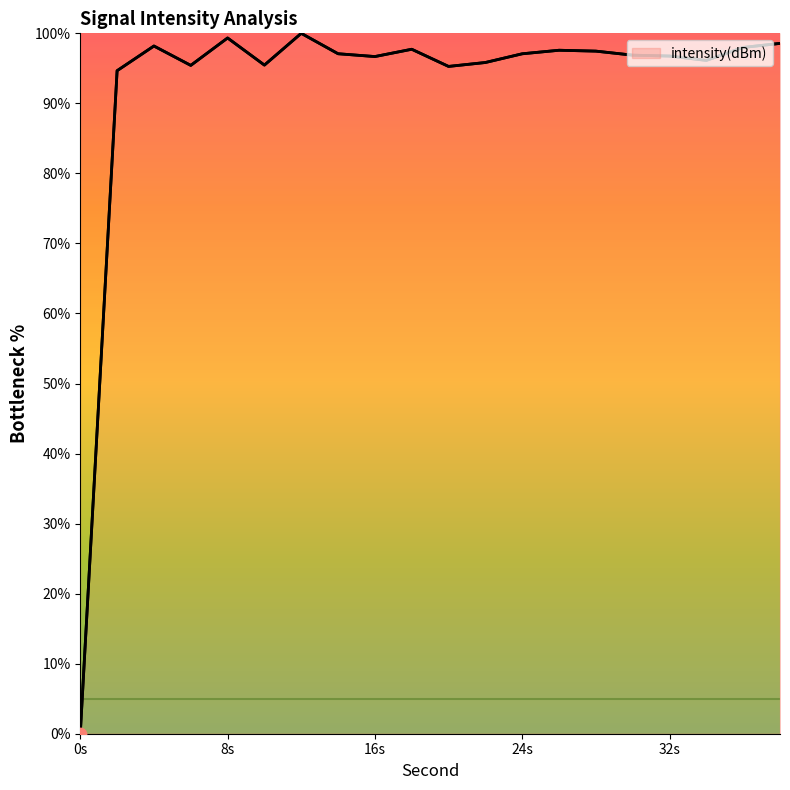

What is the difference between the maximum and minimum values?

100.0